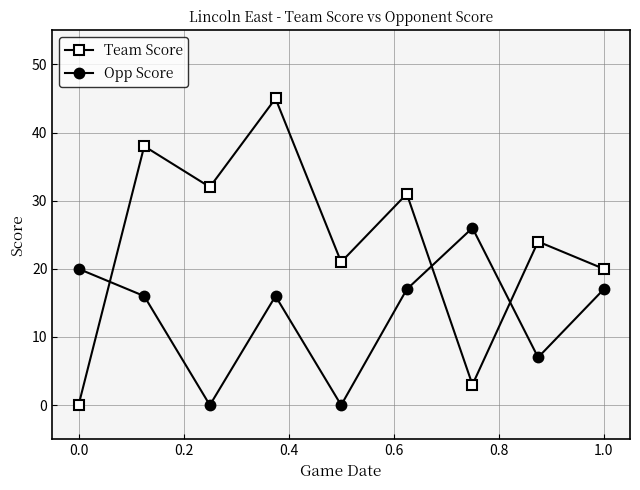

How many interior local peaks does the Opp Score series have?

2